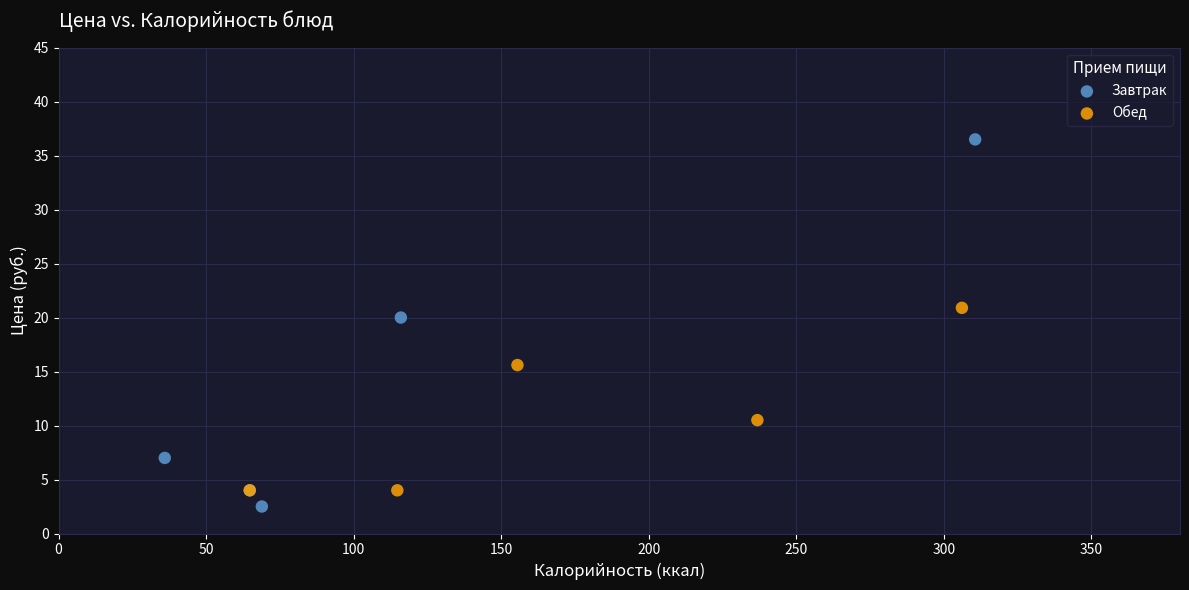

Which series has the largest Y range (max minus min)?

Завтрак